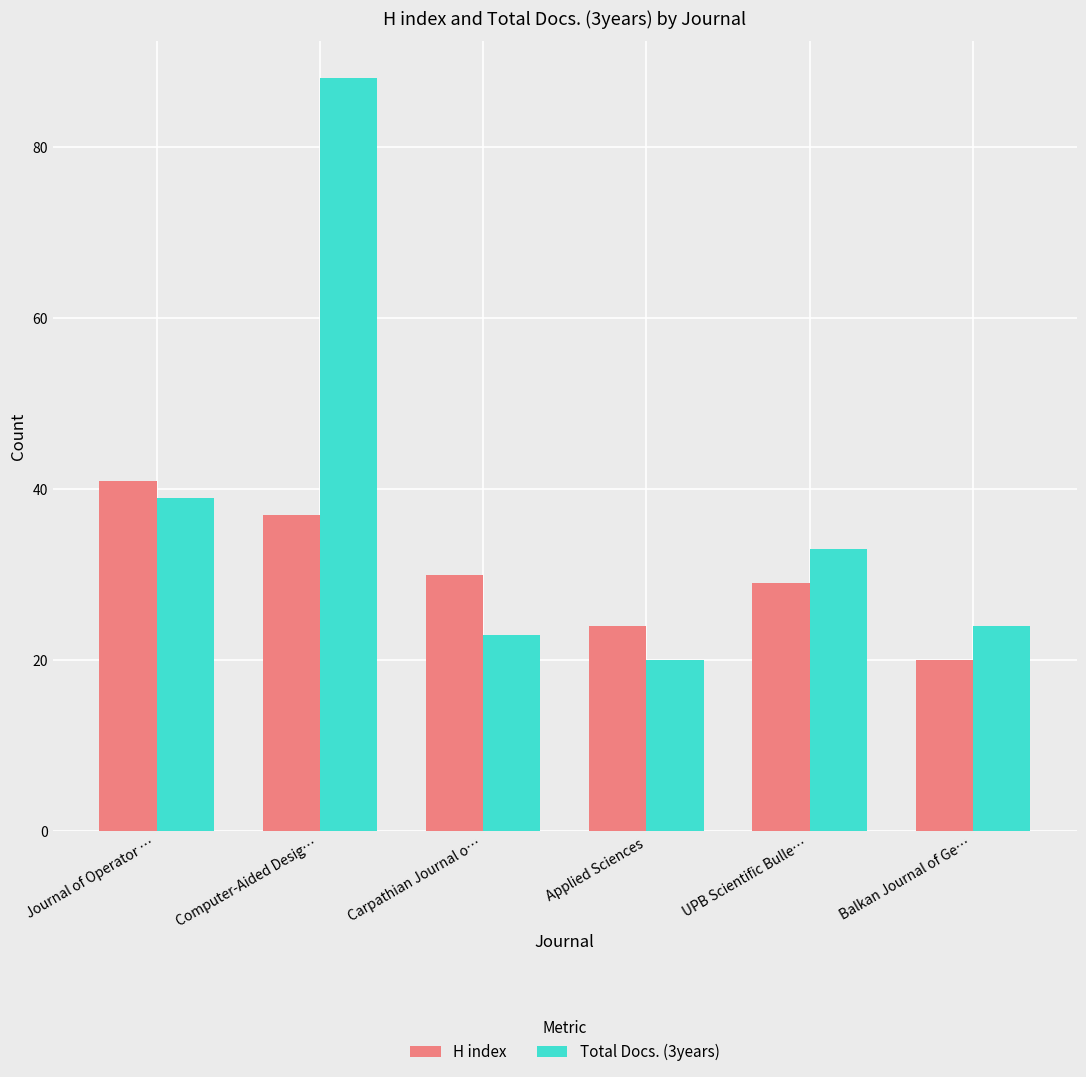

What is the average value of the Total Docs. (3years) series?

38